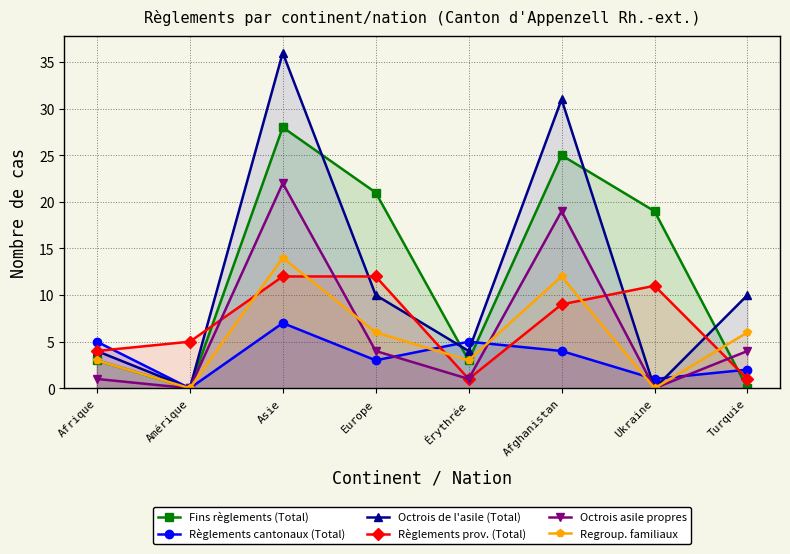

Which has a higher value, Asie or Érythrée?

Asie